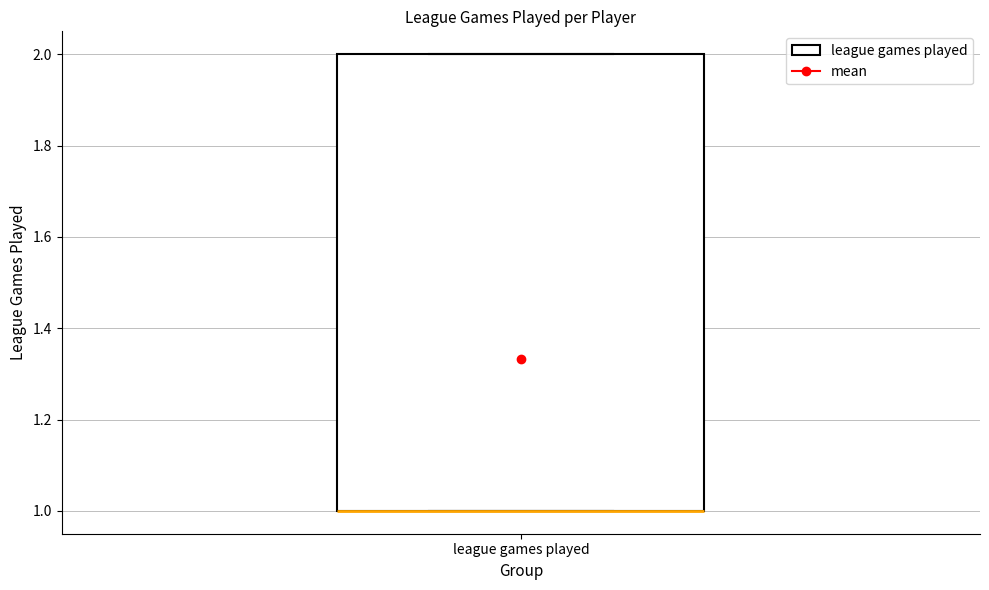

Where is the lower edge of the box for league games played on the y-axis? The values are not printed on the chart, so give them approximately, as read against the axis.

1